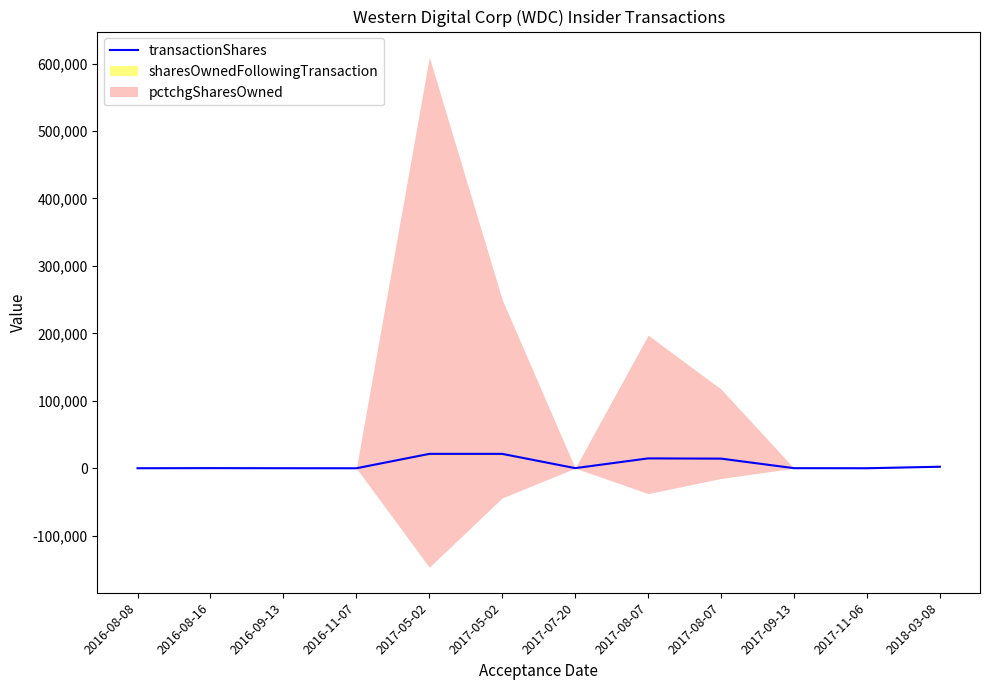

What is the approximate value at 2016-11-07, to the nearest 100?

100